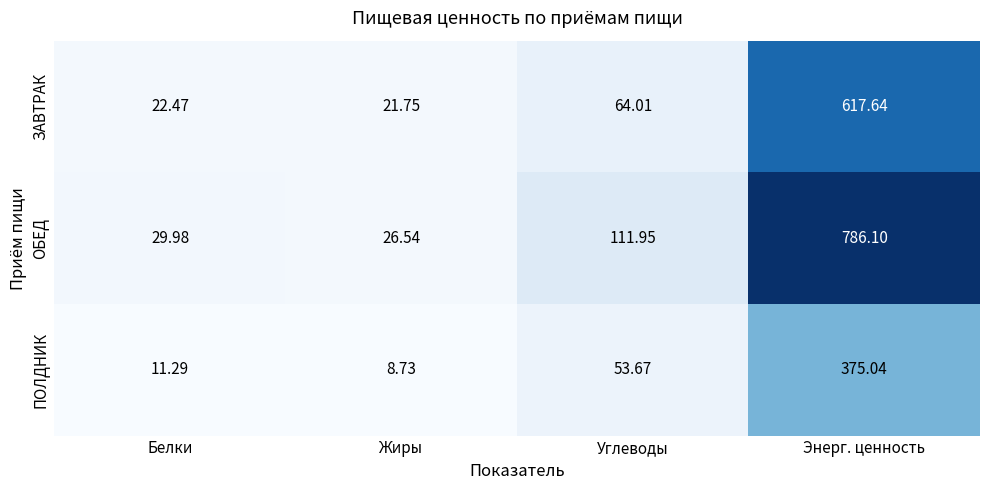

Between Жиры and Углеводы, which series saw the biggest shift?

ОБЕД